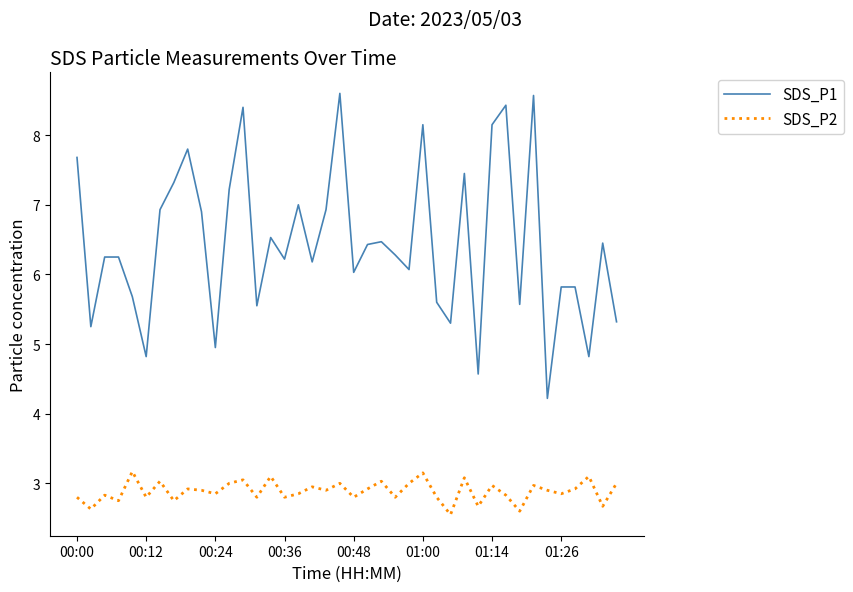

True or false: SDS_P2 and SDS_P1 cross at least once.

False